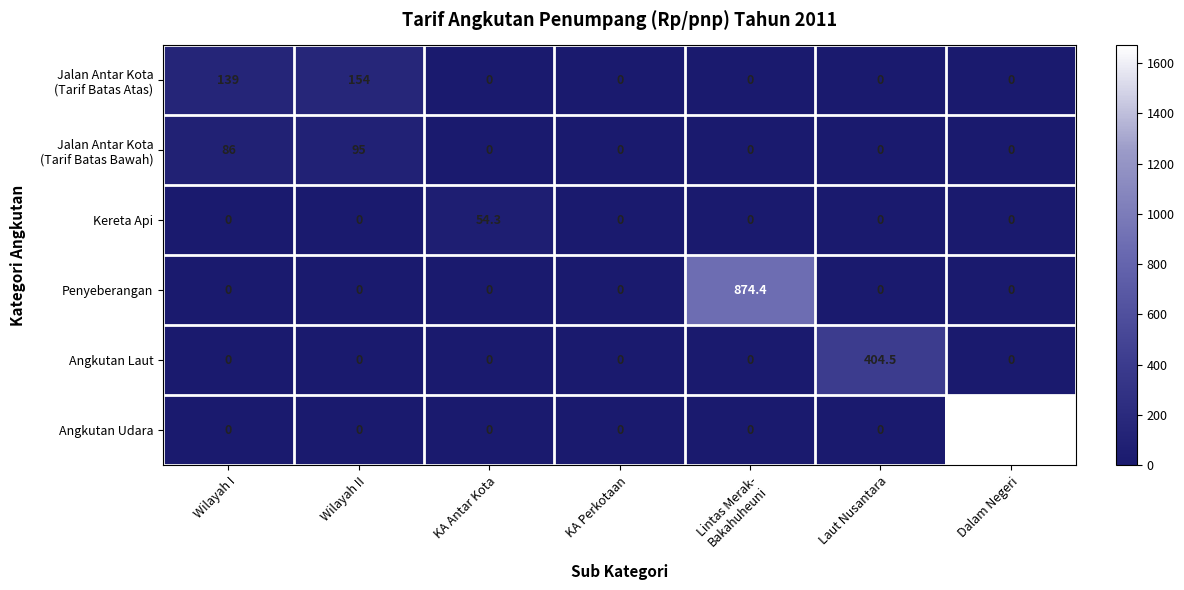

What is the maximum value for Angkutan Laut?

404.5